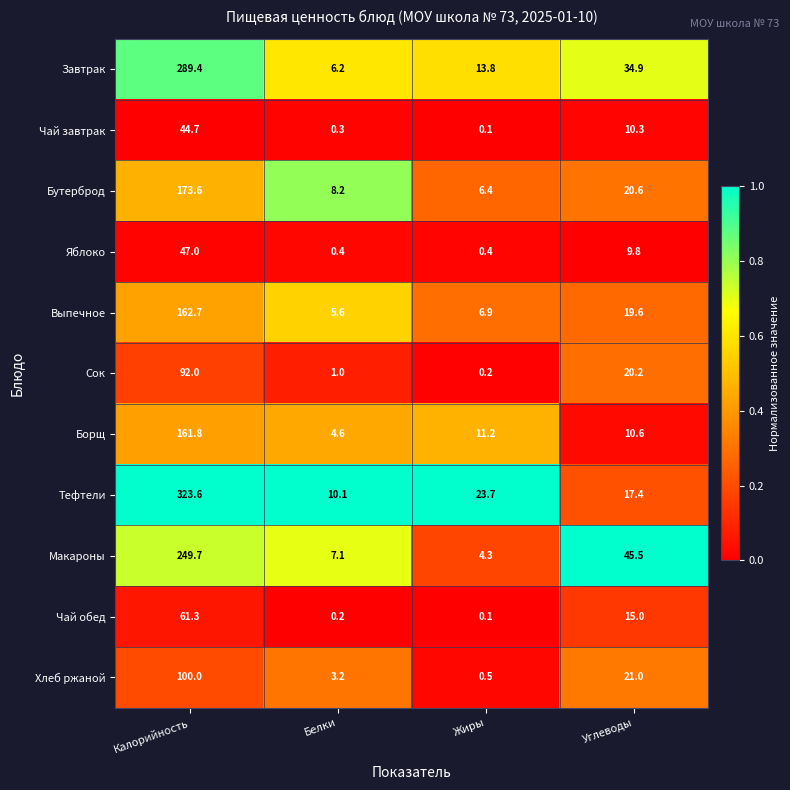

At how many categories does at least one series exceed 0?

4